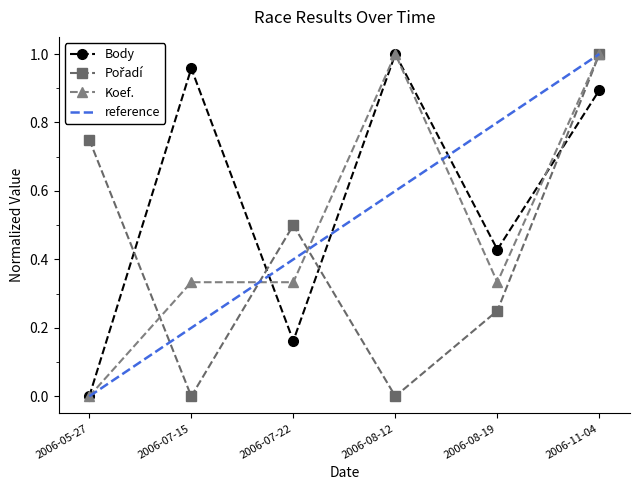

What is the total value across all series at 2006-11-04?

2.9